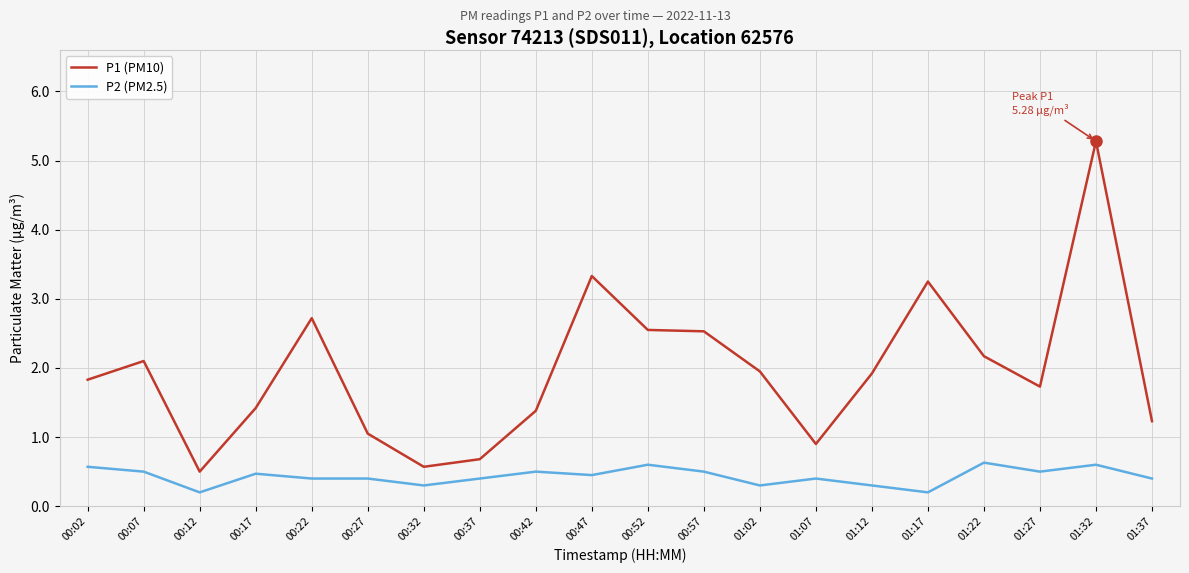

At which category is the sum across all series the highest?

01:32